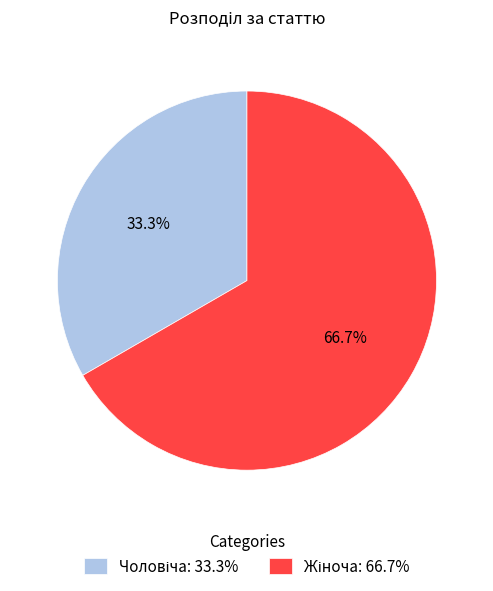

Does any single category account for the majority?

Yes